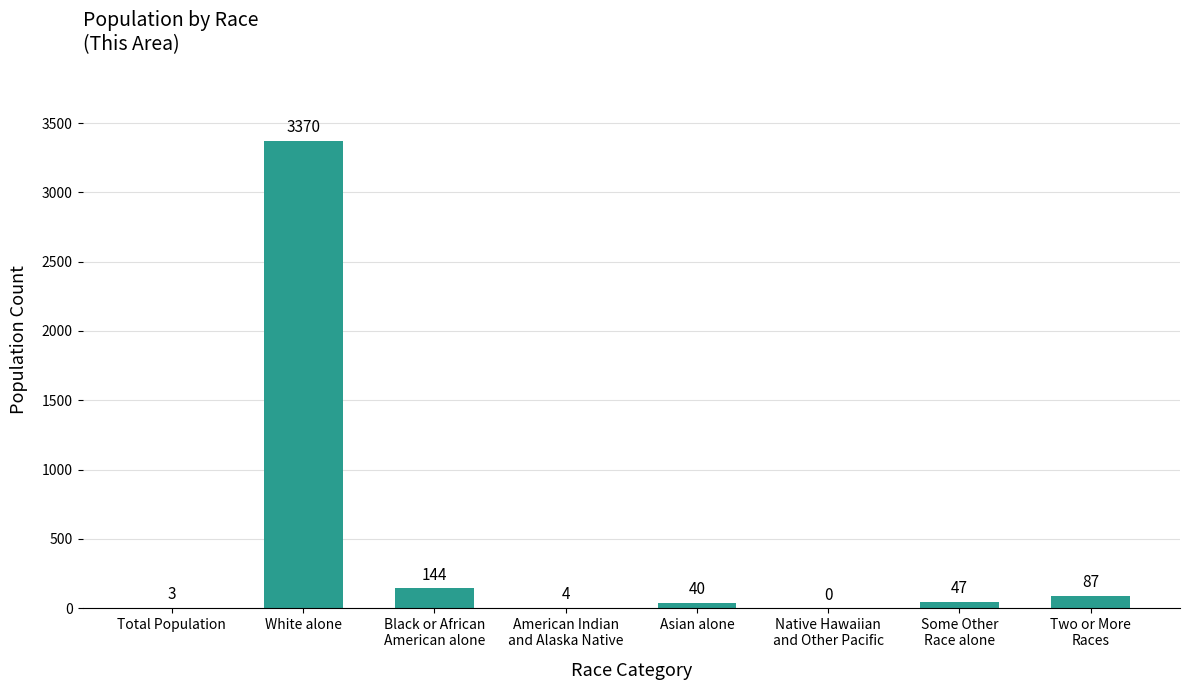

What is the approximate value at Two or More
Races, to the nearest 100?

100